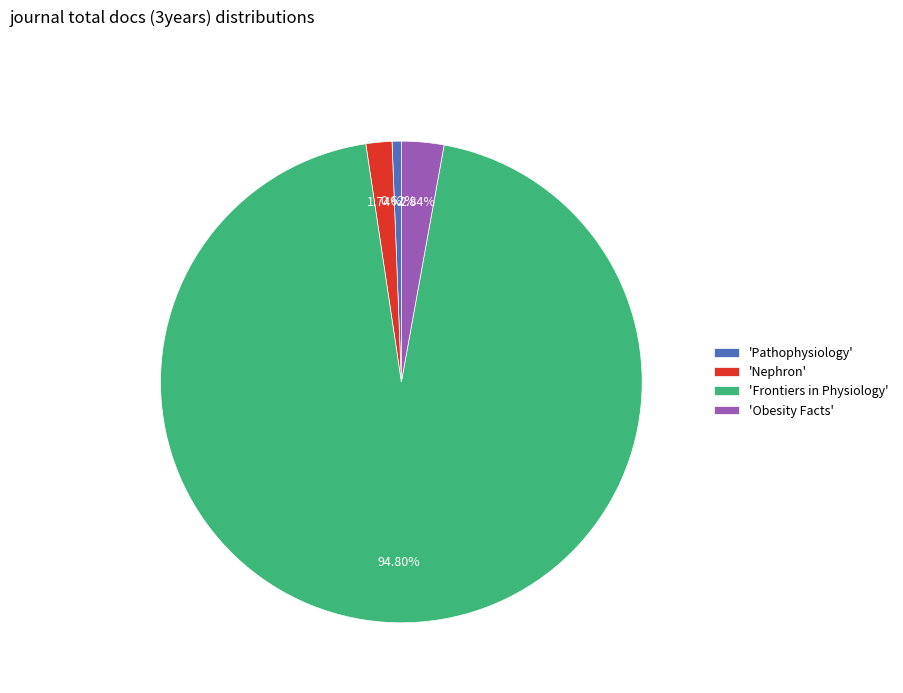

Which slice represents more than half of the pie?

'Frontiers in Physiology'